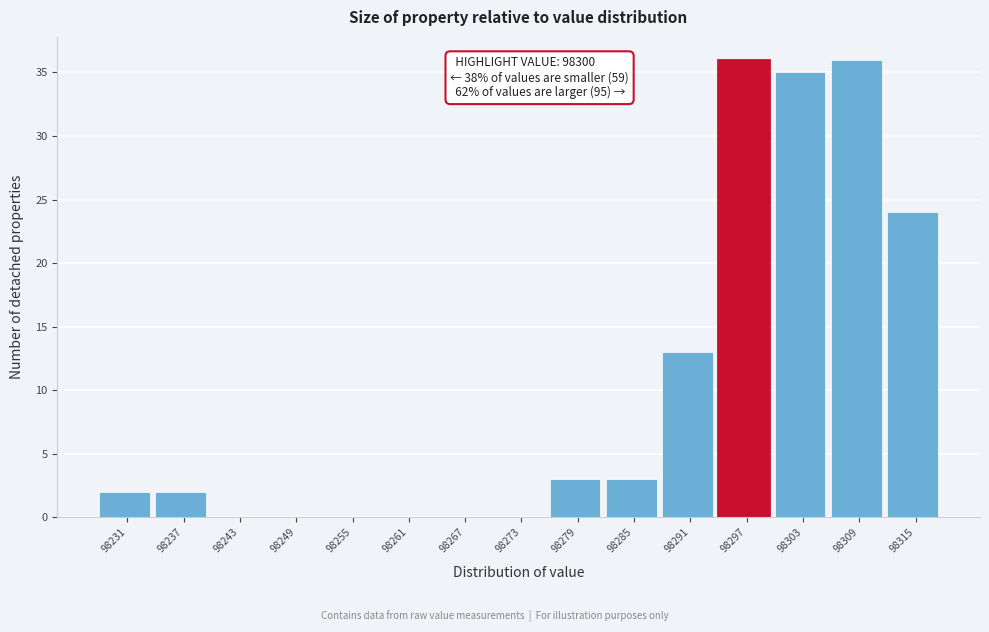

Reading left to right, list all the values displayed in this chart.

98231=2	98237=2	98243=0	98249=0	98255=0	98261=0	98267=0	98273=0	98279=3	98285=3	98291=13	98297=36	98303=35	98309=36	98315=24